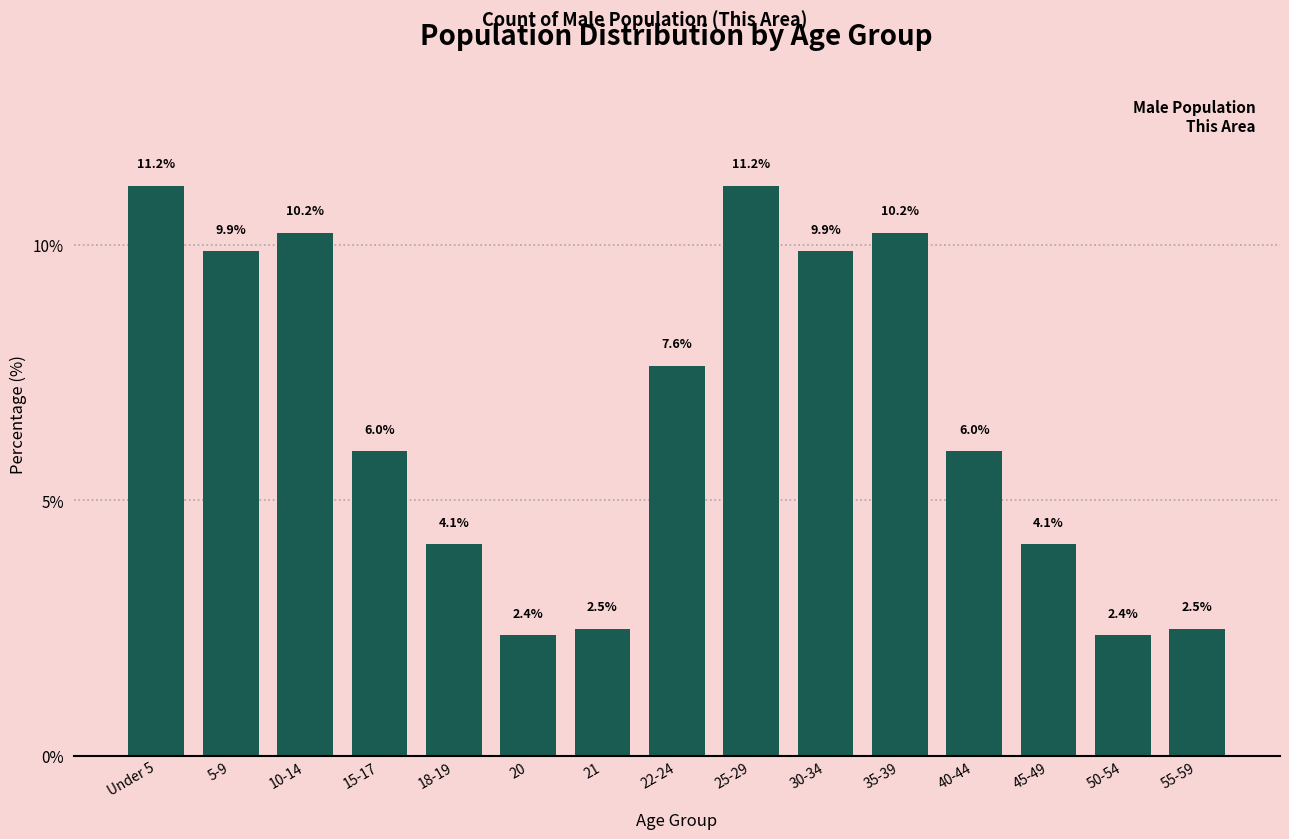

Reading left to right, what are all the values shown in this chart?

11.2	9.9	10.2	6.0	4.1	2.4	2.5	7.6	11.2	9.9	10.2	6.0	4.1	2.4	2.5